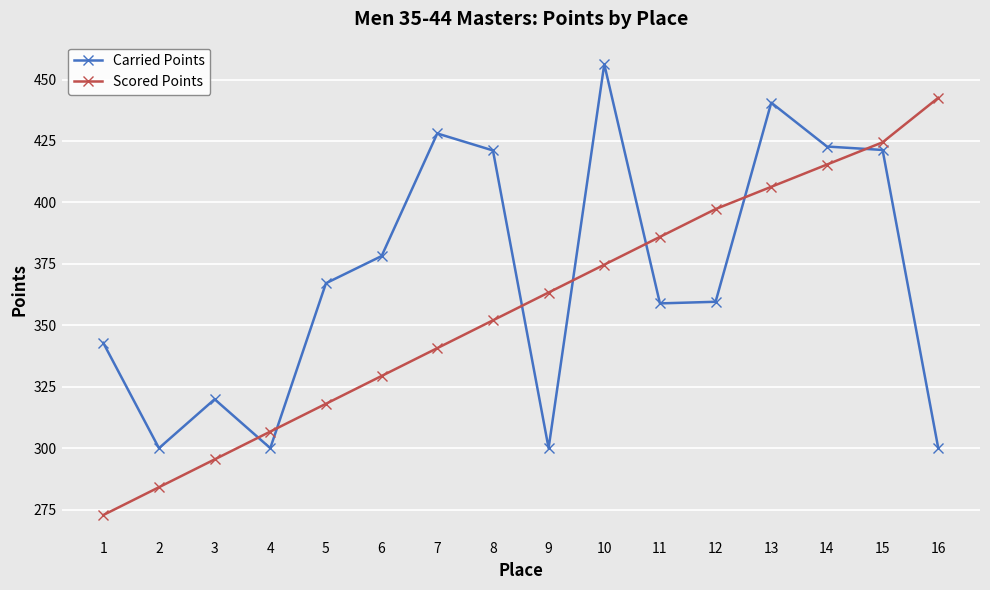

What is the total value across all series at 1?

615.6